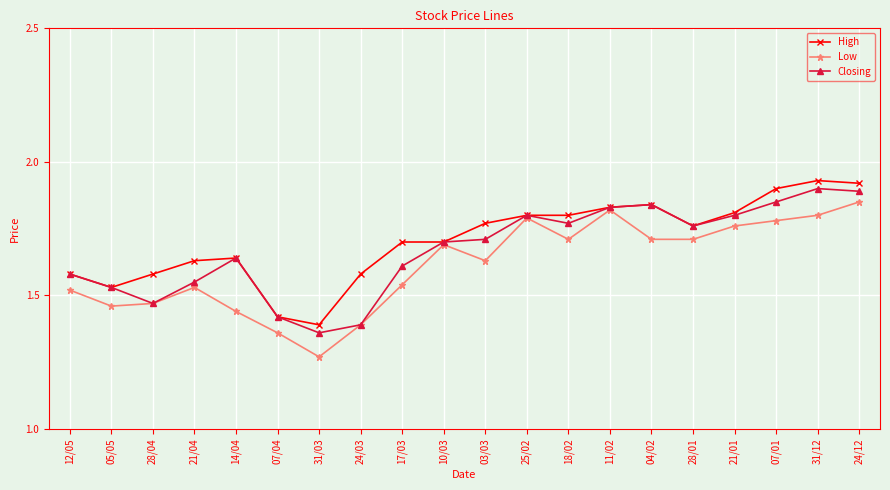

At which label does Low reach its peak?

24/12